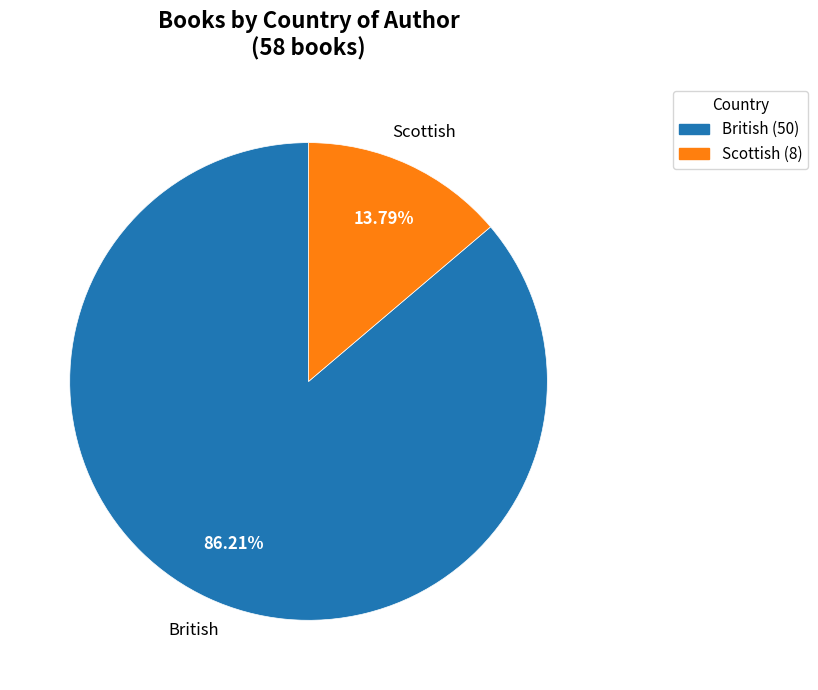

What is the smallest slice in the pie chart?

Scottish